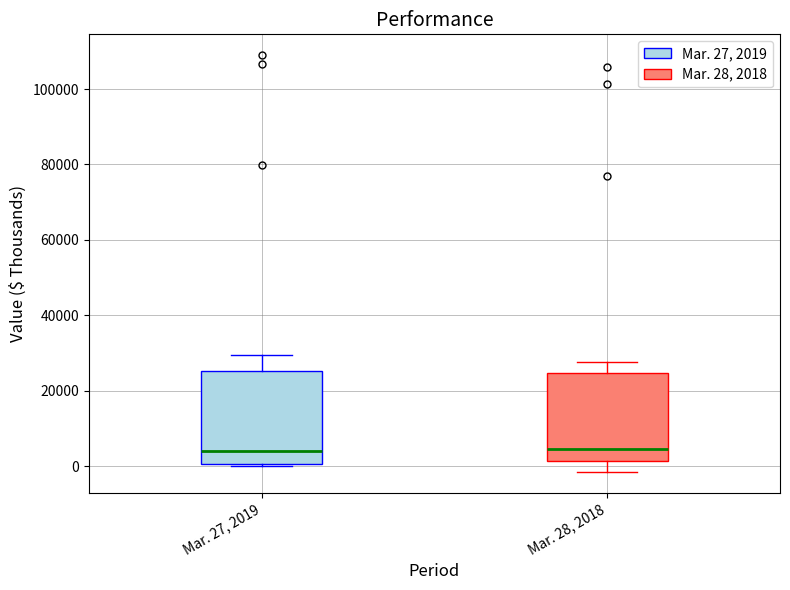

Reading left to right, transcribe this box plot: for each box, give where its median line is, the range the box spans, and where its two whiskers end, as read against the y-axis. The values are not printed on the chart, so give them approximately, as read against the axis.

Mar. 27, 2019: median 4000, box 0 to 26000, whiskers 0 (just below the box's lower edge) to 30000
Mar. 28, 2018: median 4000, box 2000 to 24000, whiskers -2000 to 28000